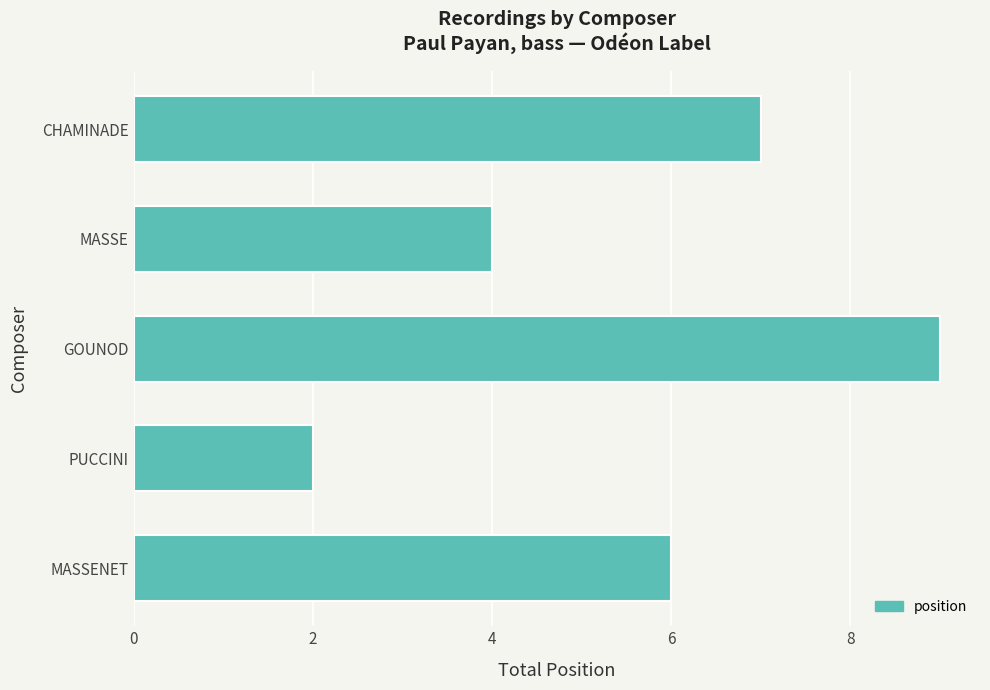

The chart shows a value of 3 at CHAMINADE. True or false?

False